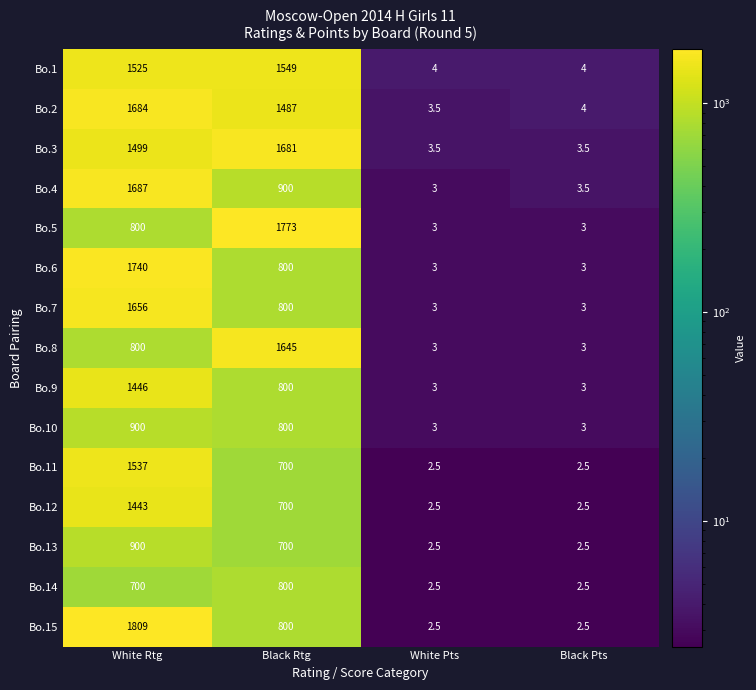

What is the maximum value shown in the chart?

1809.0